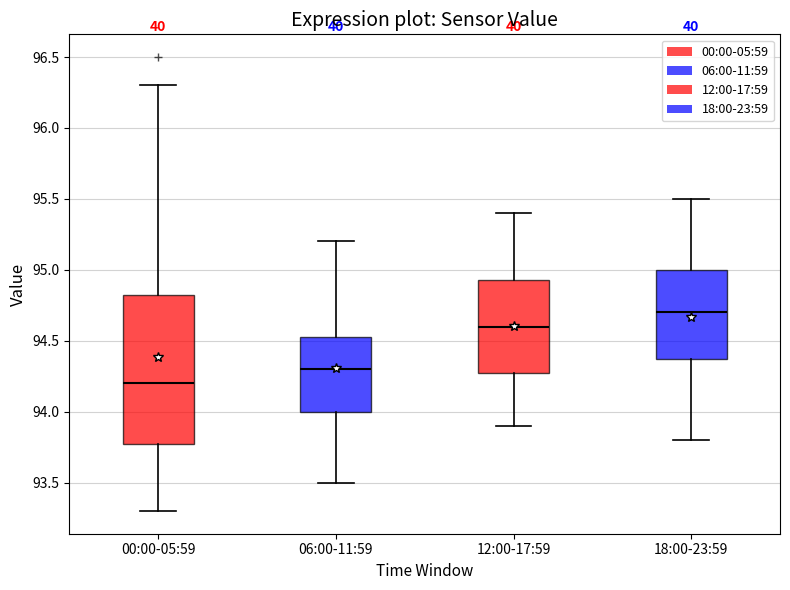

Which box's median line is the lowest?

00:00-05:59